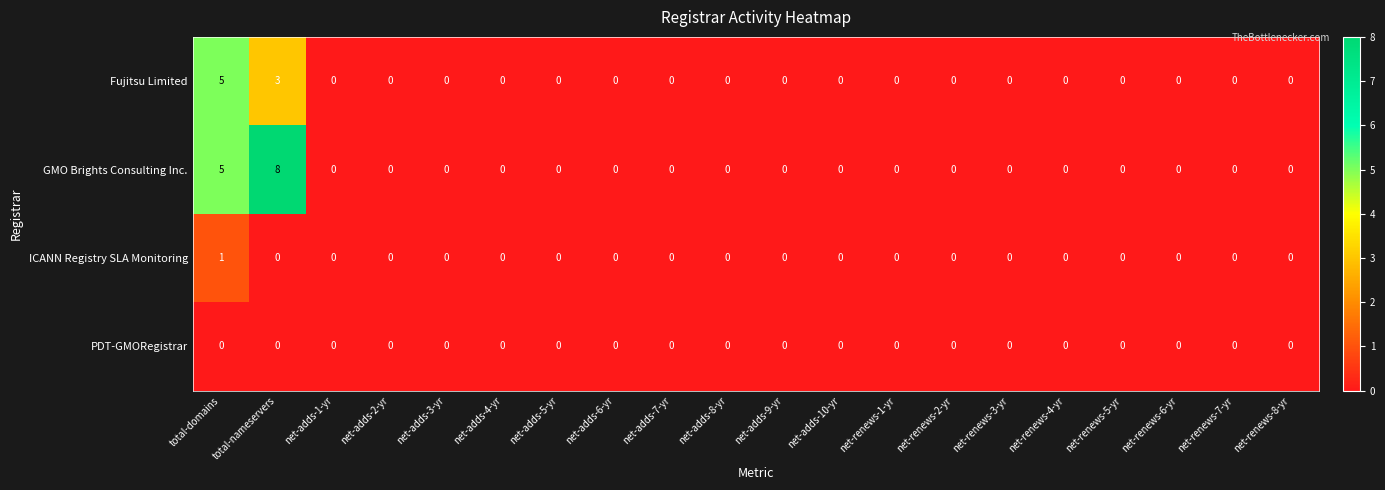

Is the value of PDT-GMORegistrar at net-adds-10-yr greater than the value of ICANN Registry SLA Monitoring at total-domains?

No